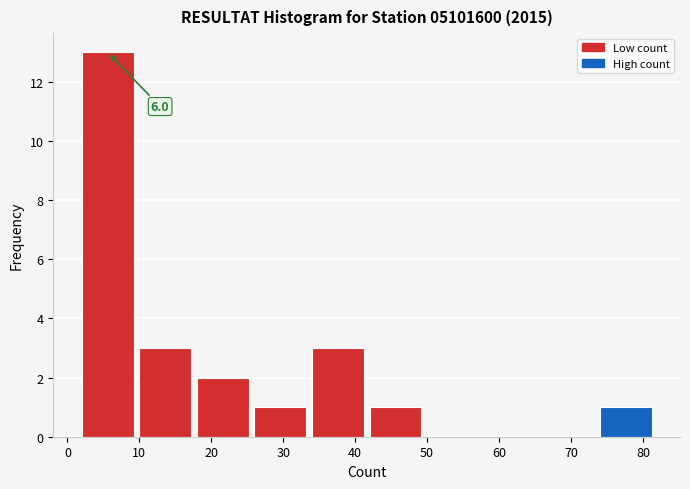

Which range on the x-axis has the tallest bar?

2 to 10